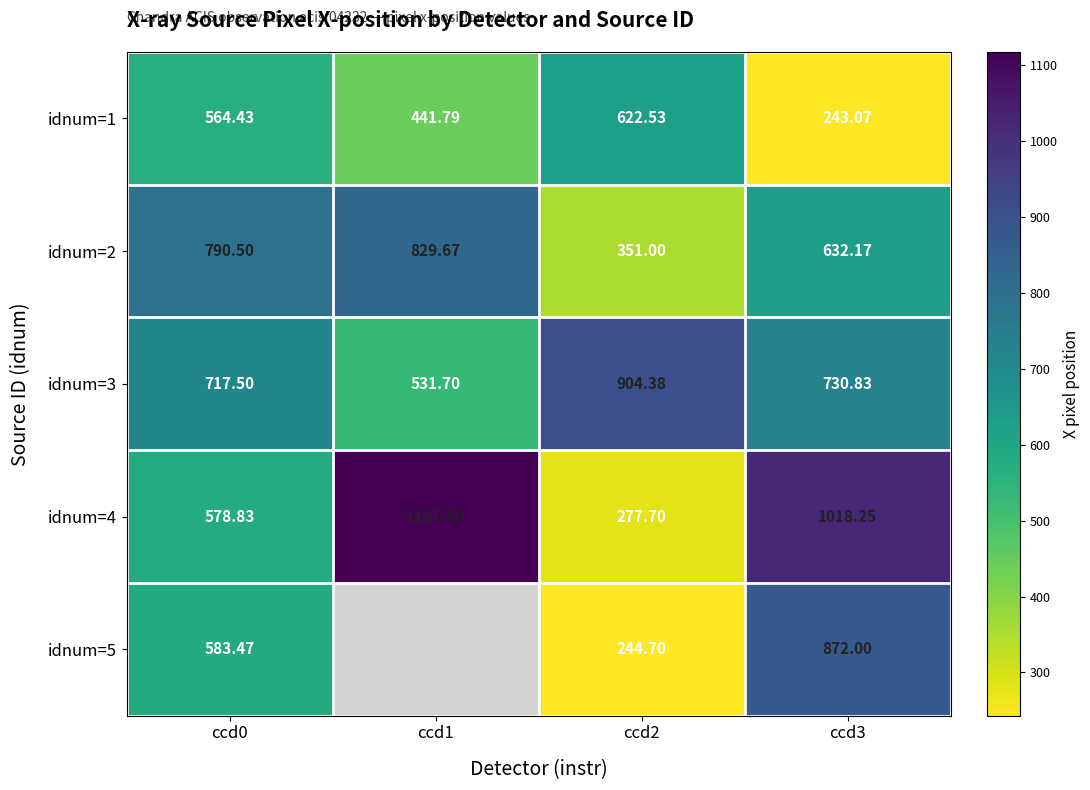

What is the sum of all idnum=1 values?

1871.8